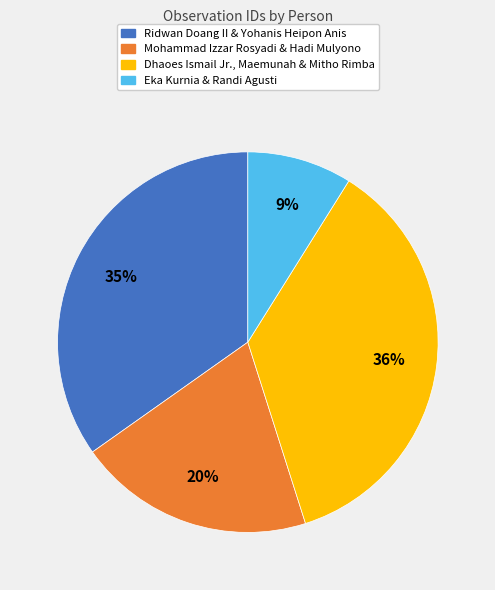

Which slice is the largest?

Dhaoes Ismail Jr., Maemunah & Mitho Rimba